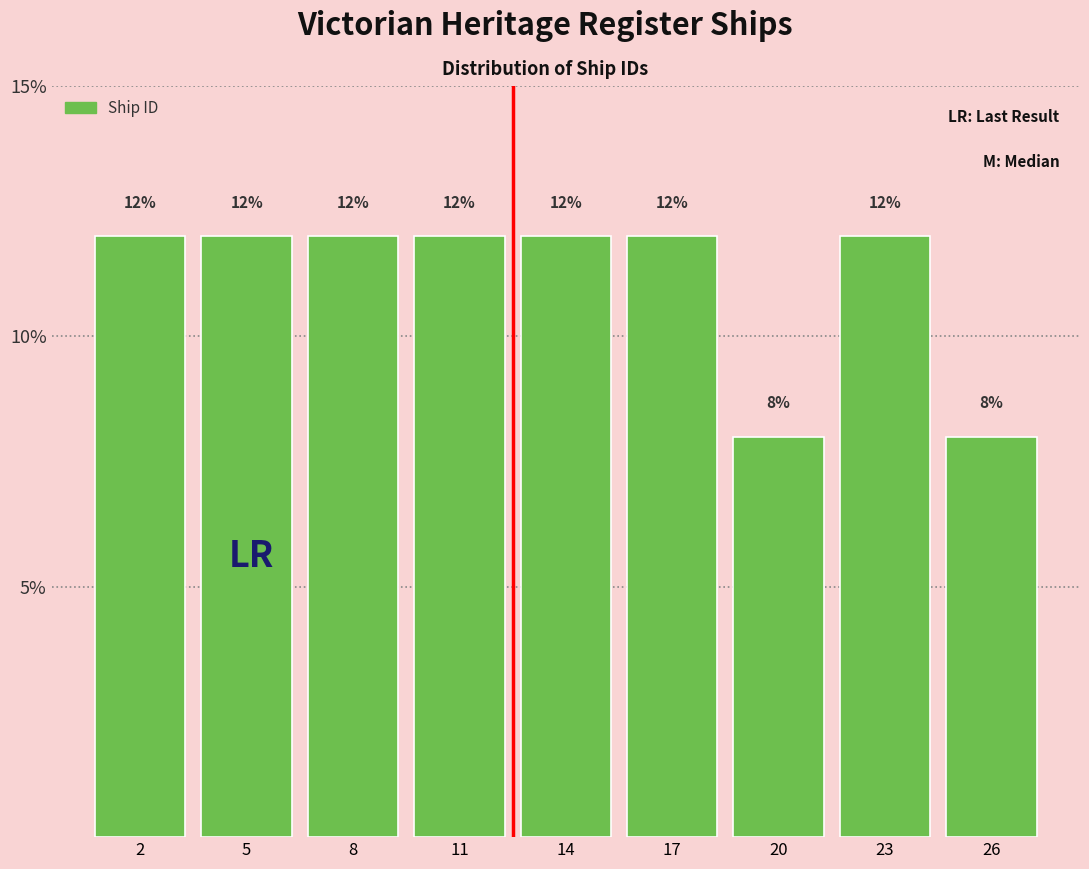

Are the bars horizontal?

No